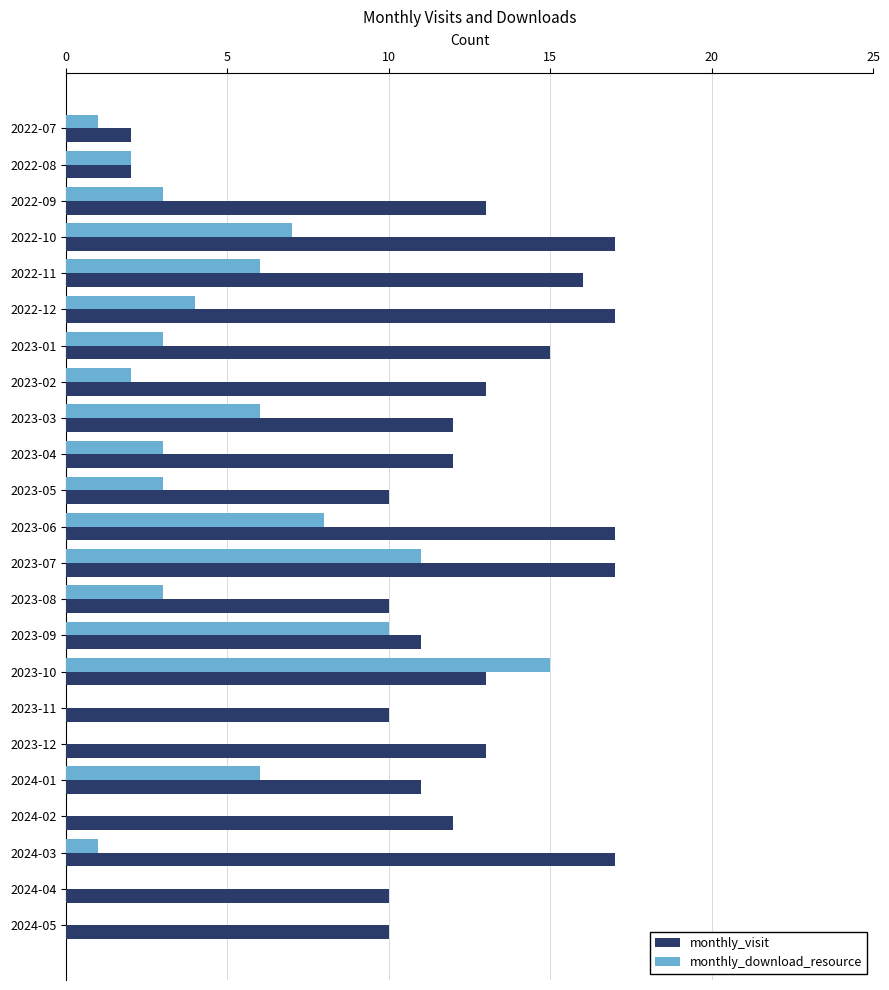

Which series changed the most between 2022-09 and 2023-10?

monthly_download_resource